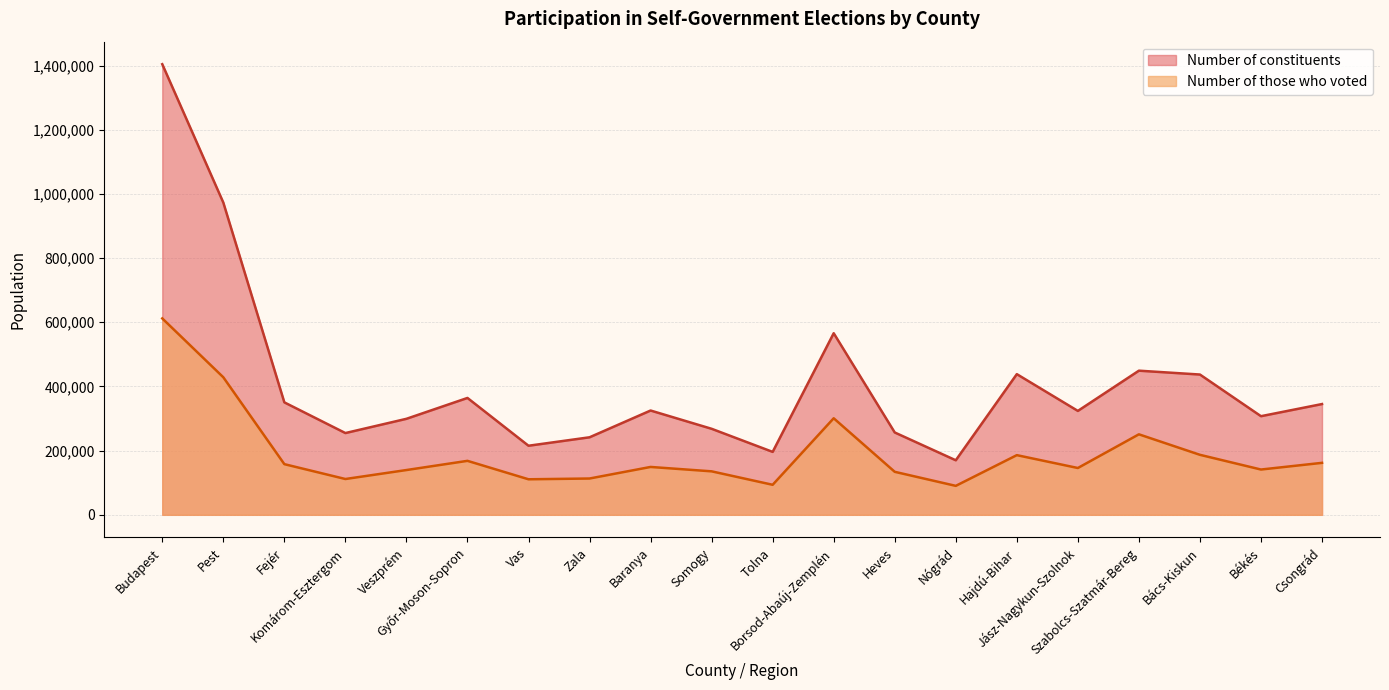

What is the minimum value for Number of constituents?

169988